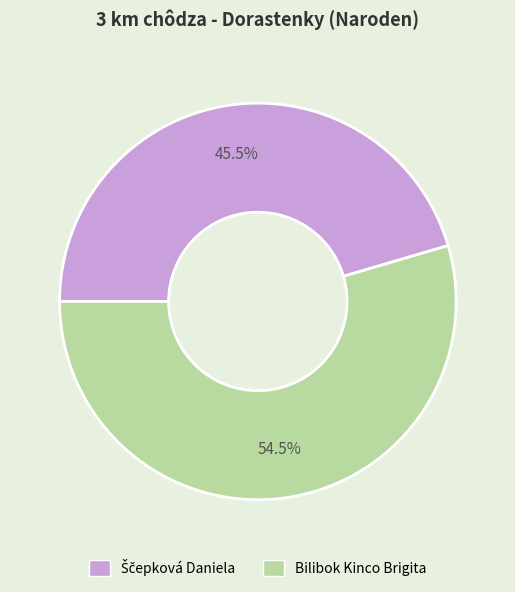

What is the largest slice in the pie chart?

Bilibok Kinco Brigita